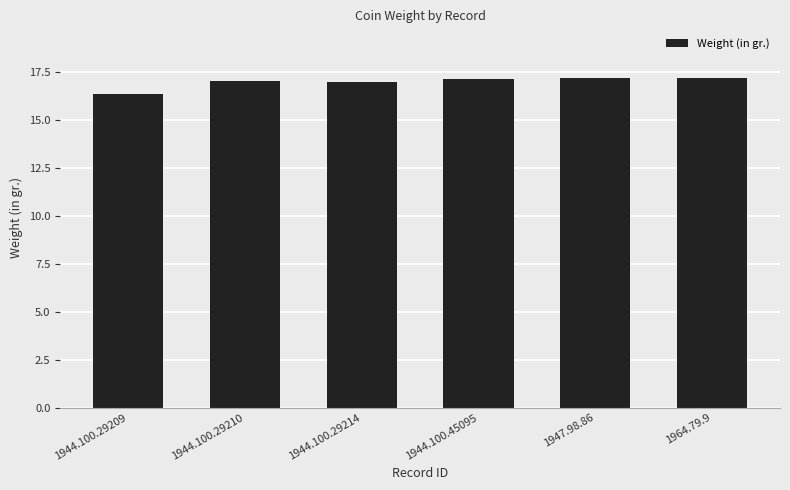

What is the difference between the maximum and minimum values?

0.8